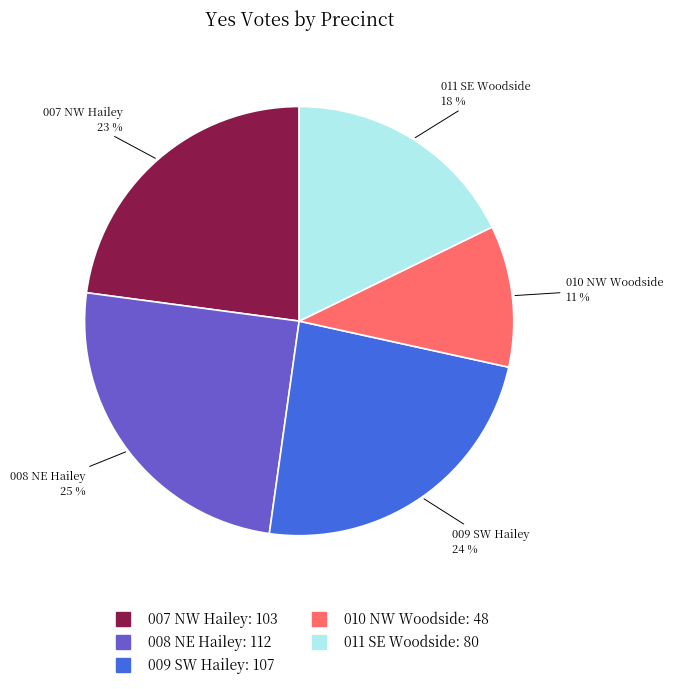

Does 007 NW Hailey represent more than half of the total?

No